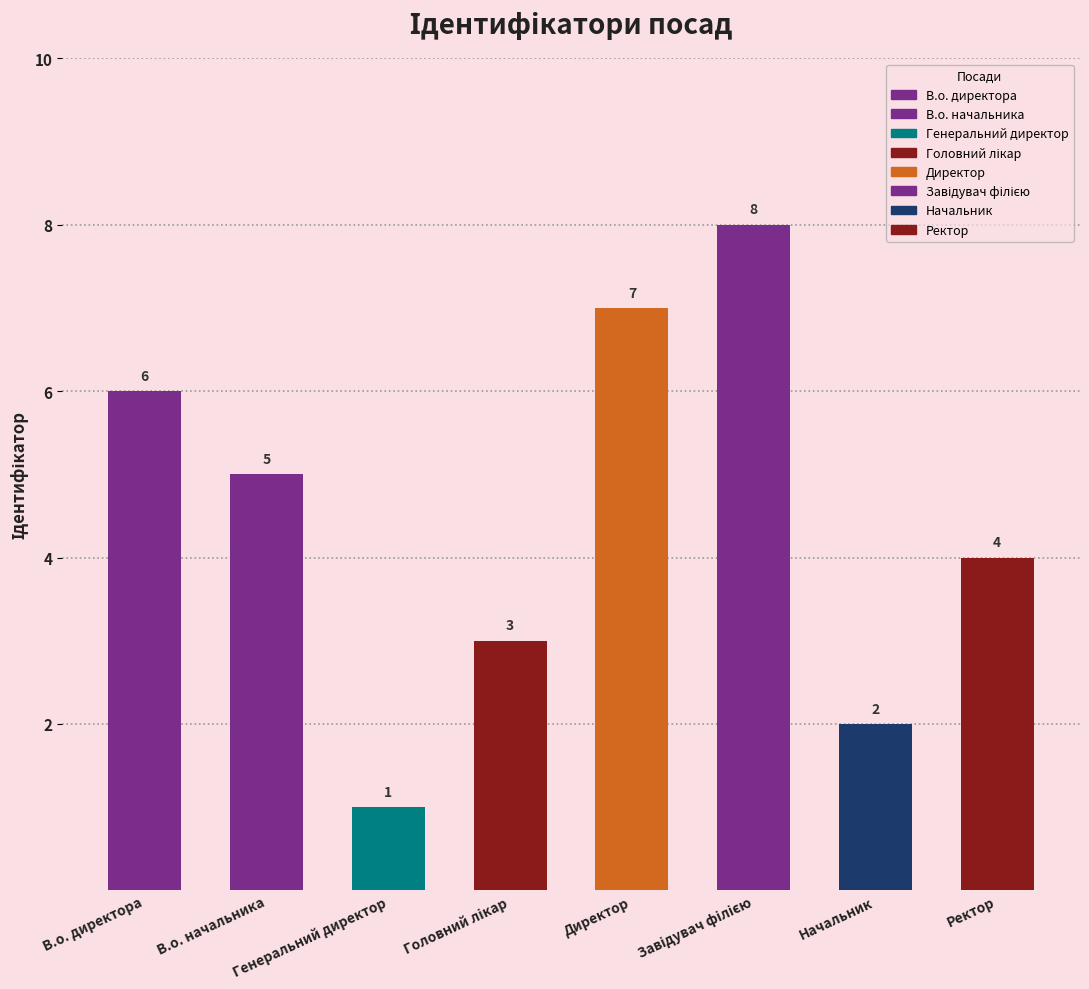

List the labels in order of value, largest first.

Завідувач філією, Директор, В.о. директора, В.о. начальника, Ректор, Головний лікар, Начальник, Генеральний директор